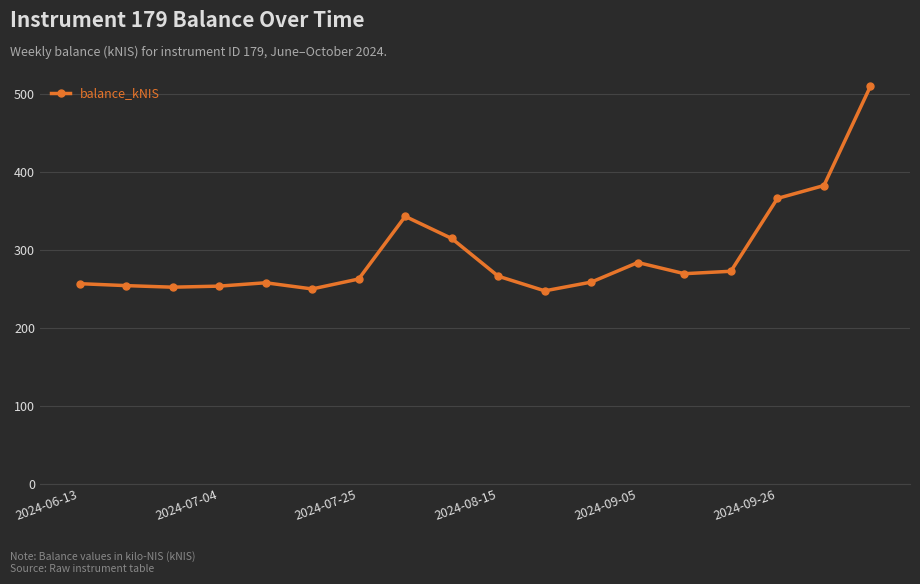

What is the value of the 13th point from the left?

283.9